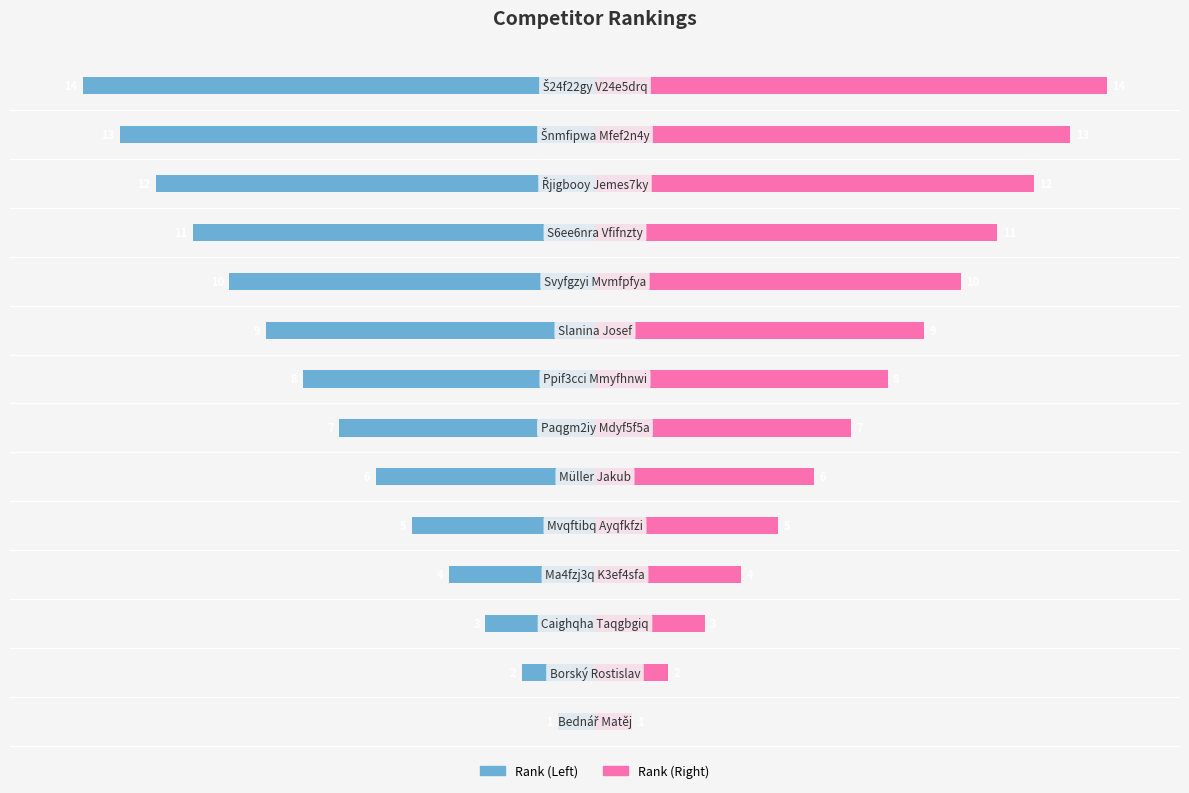

The Rank (Right) series shows 2 at −20. True or false?

False